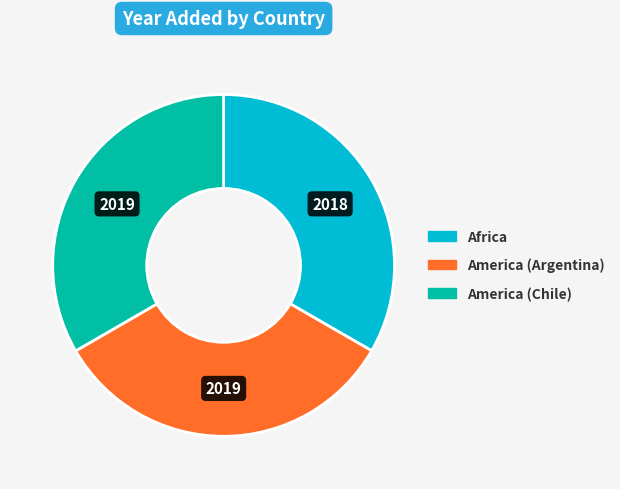

Does any single category account for the majority?

No